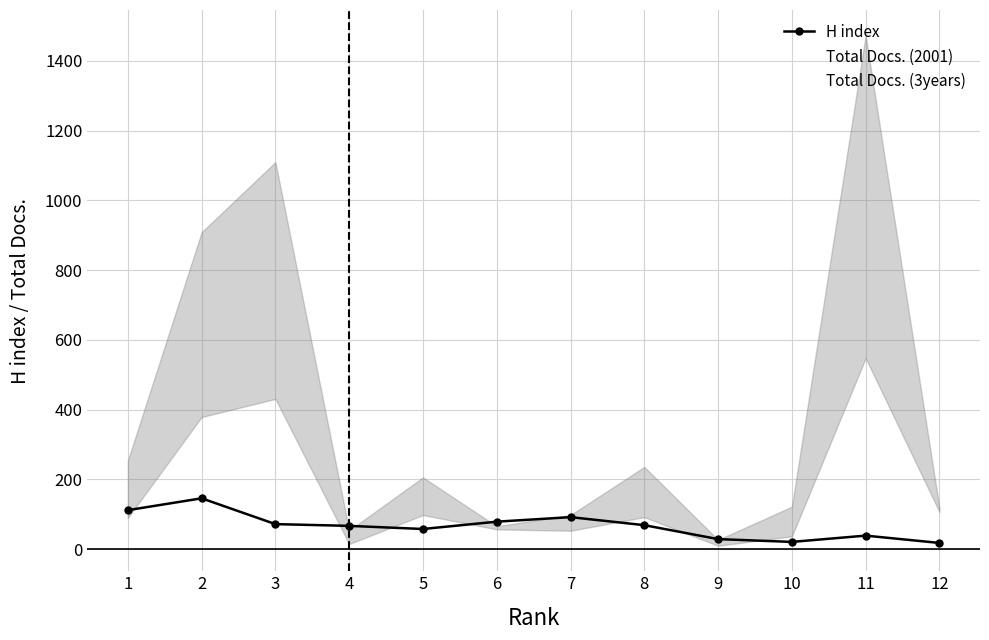

What is the maximum value shown in the chart?

1473